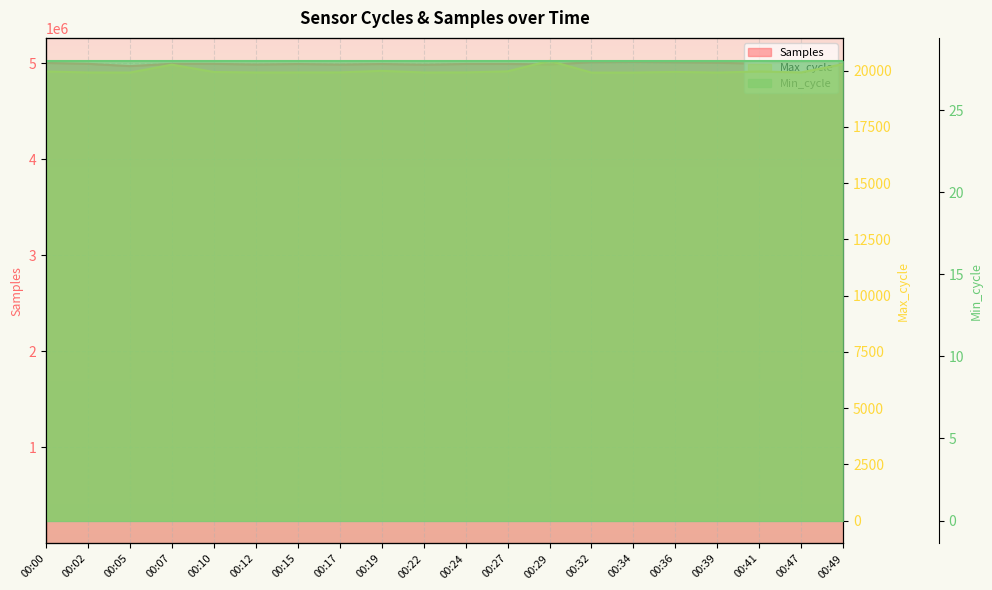

What is the total value across all series at 00:12?

5008637